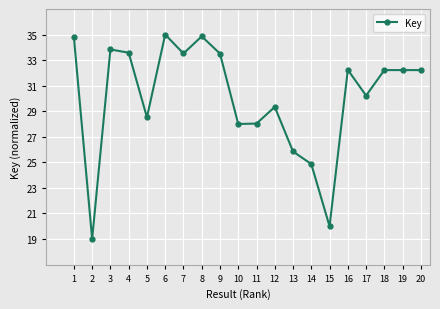

Which label corresponds to the smallest value in the chart?

2